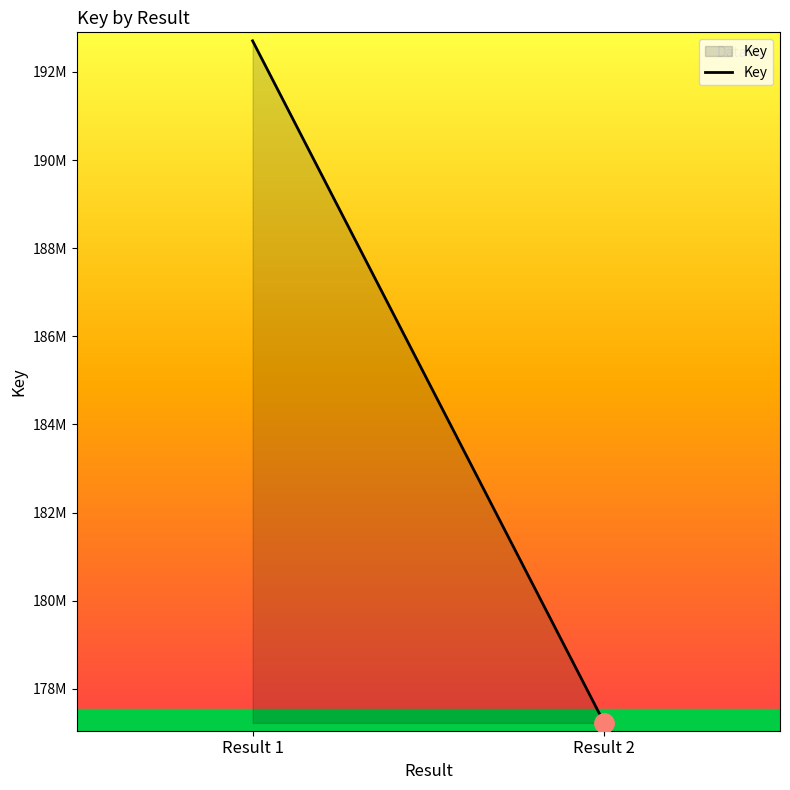

What is the difference between the maximum and minimum values?

15476838